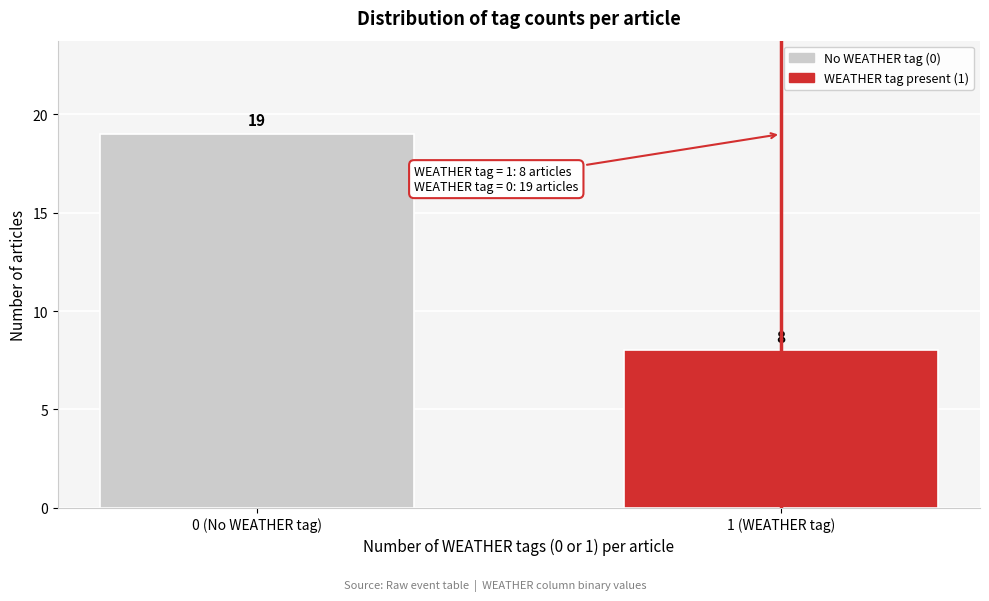

Reading left to right, transcribe all the data shown in this chart.

19	8